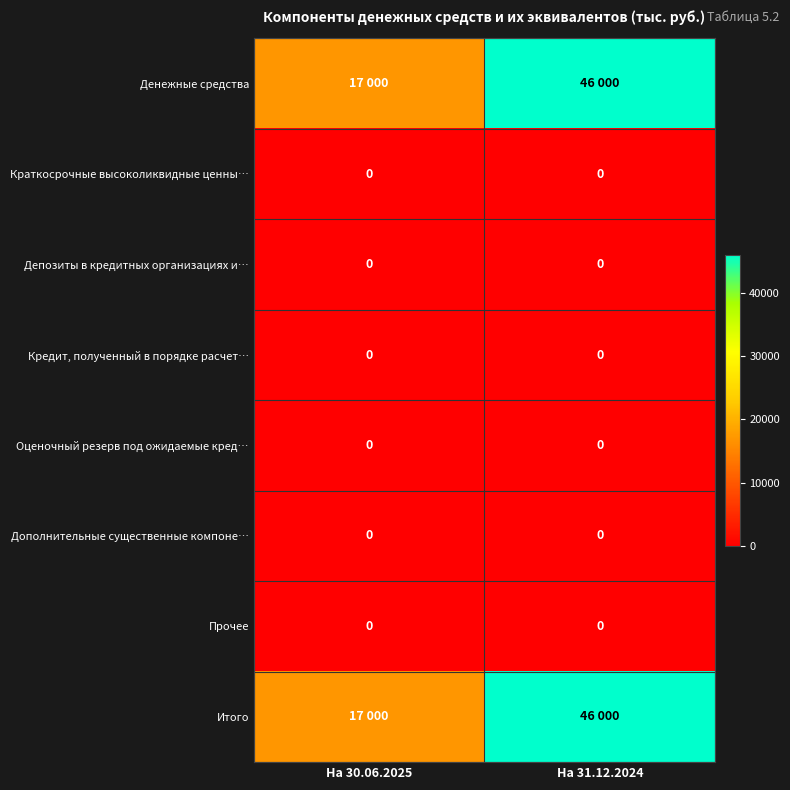

True or false: Дополнительные существенные компоне… has a value of 0 at На 31.12.2024.

True